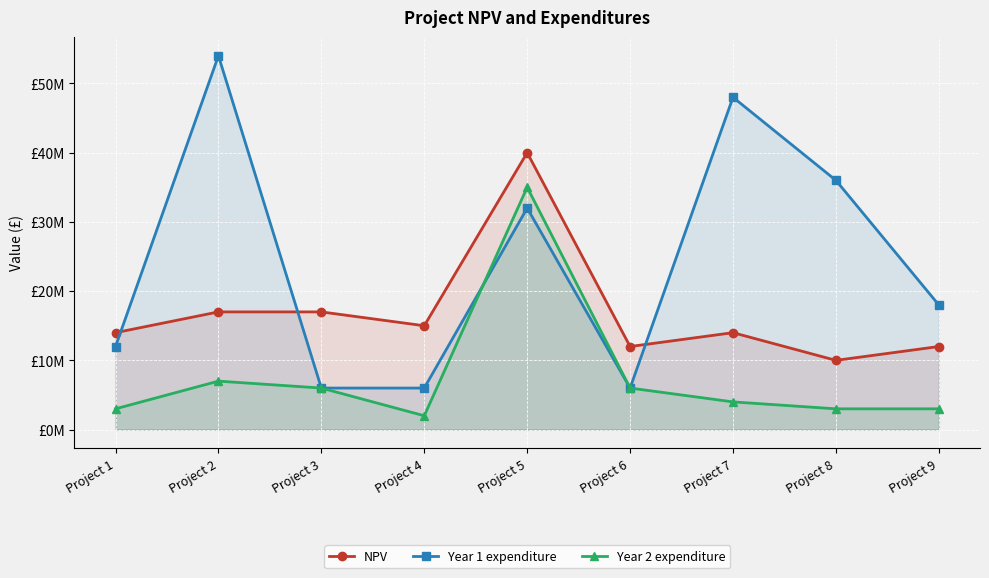

Reading right to left, what are all the values shown in this chart?

NPV: 12000000	10000000	14000000	12000000	40000000	15000000	17000000	17000000	14000000
Year 1 expenditure: 18000000	36000000	48000000	6000000	32000000	6000000	6000000	54000000	12000000
Year 2 expenditure: 3000000	3000000	4000000	6000000	35000000	2000000	6000000	7000000	3000000